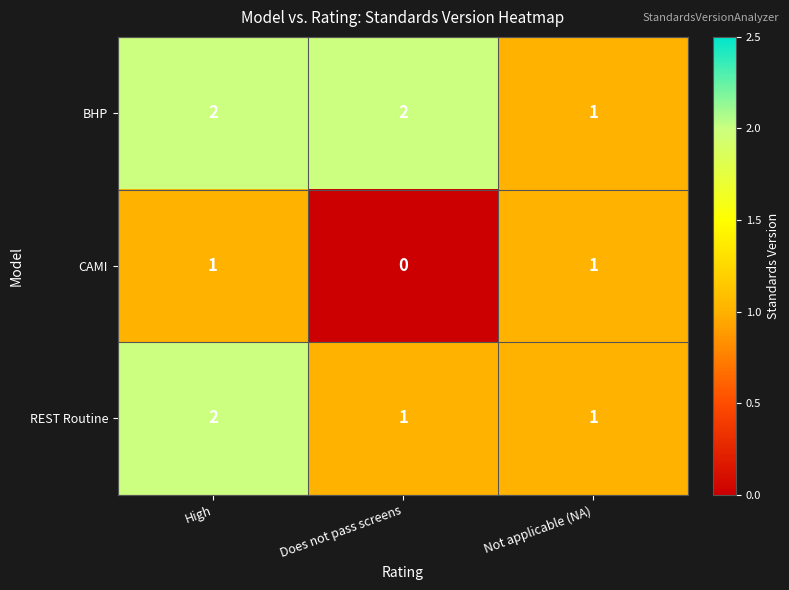

What is the sum of all BHP values?

5